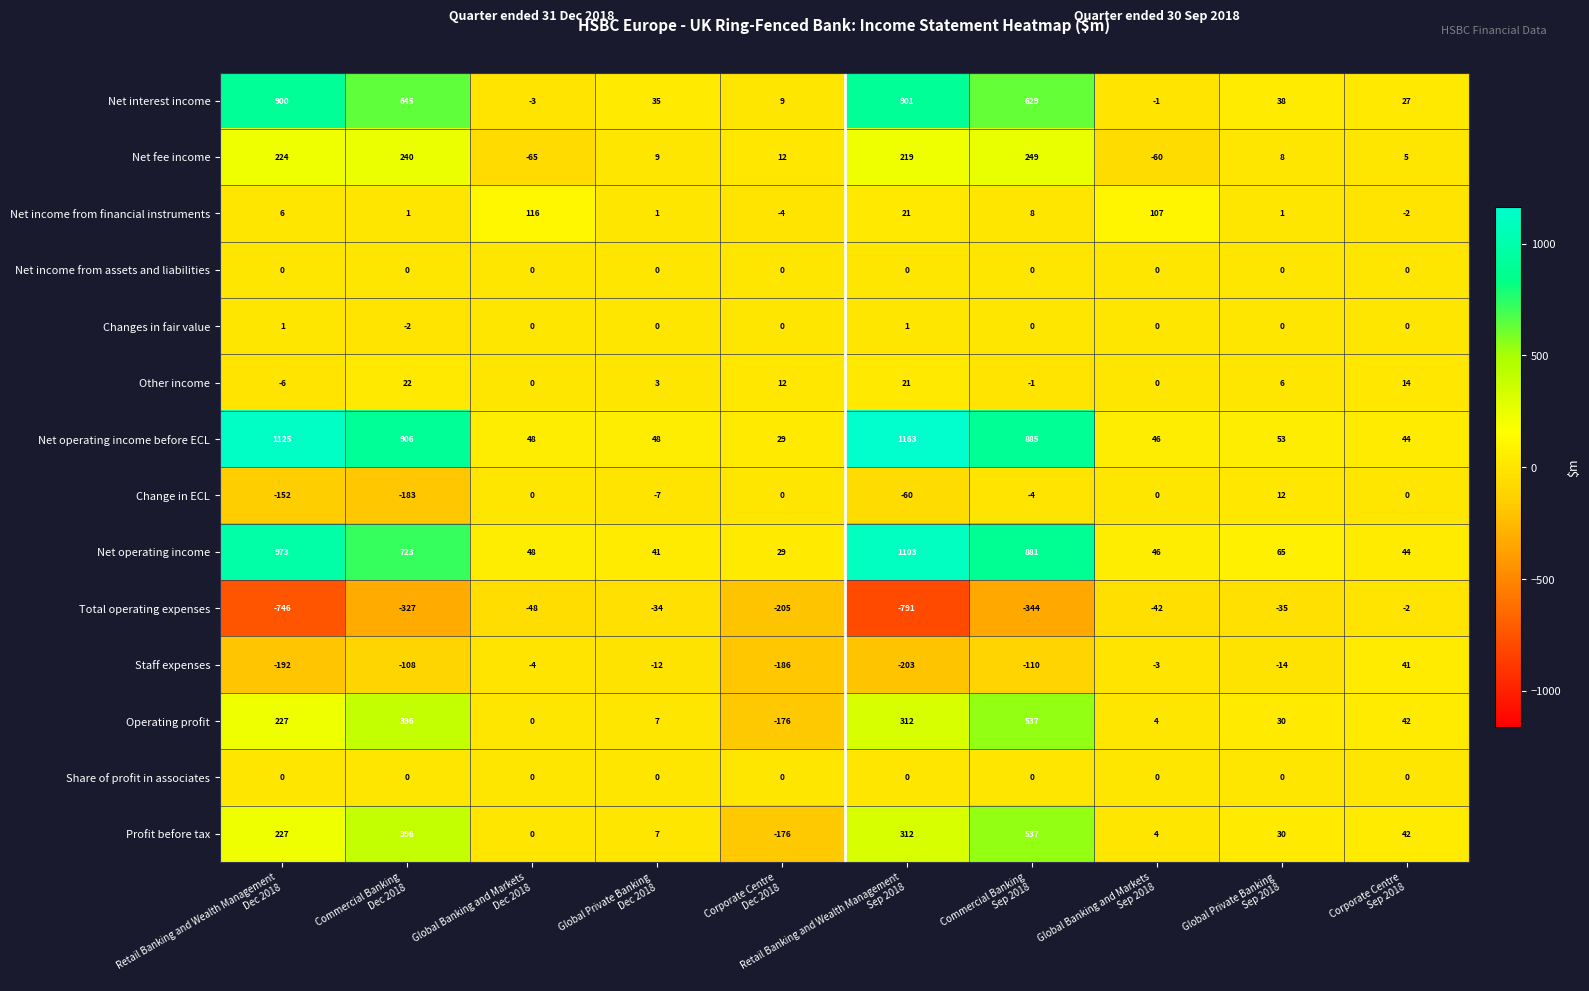

Which series has the largest total across all categories?

Net operating income before ECL